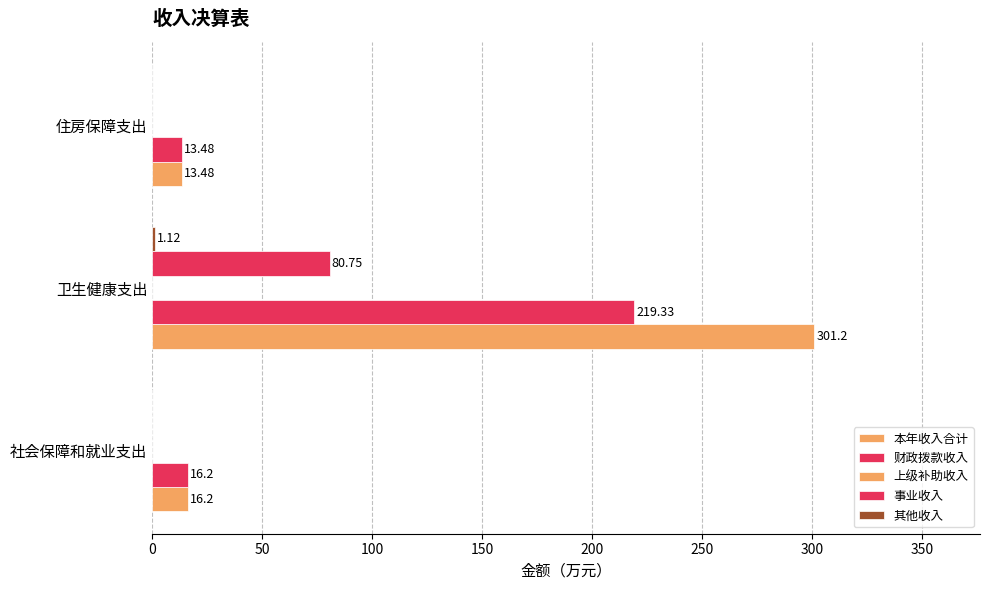

What is the sum of all 本年收入合计 values?

330.9